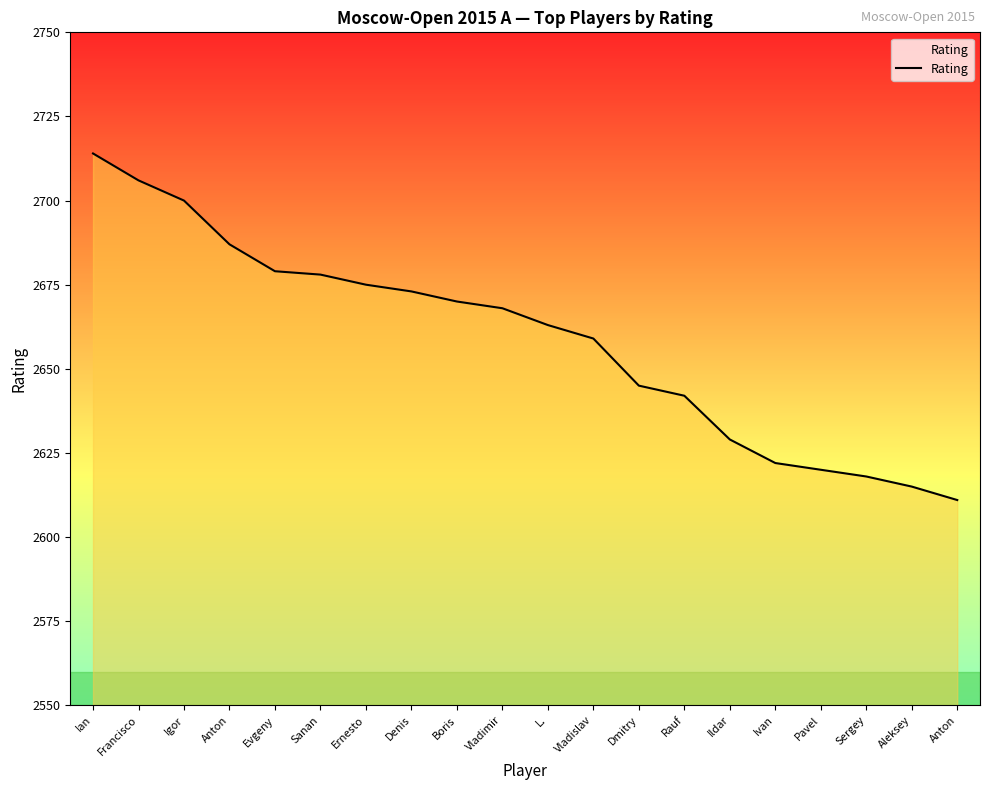

Is this an area chart (filled region under the line)?

Yes